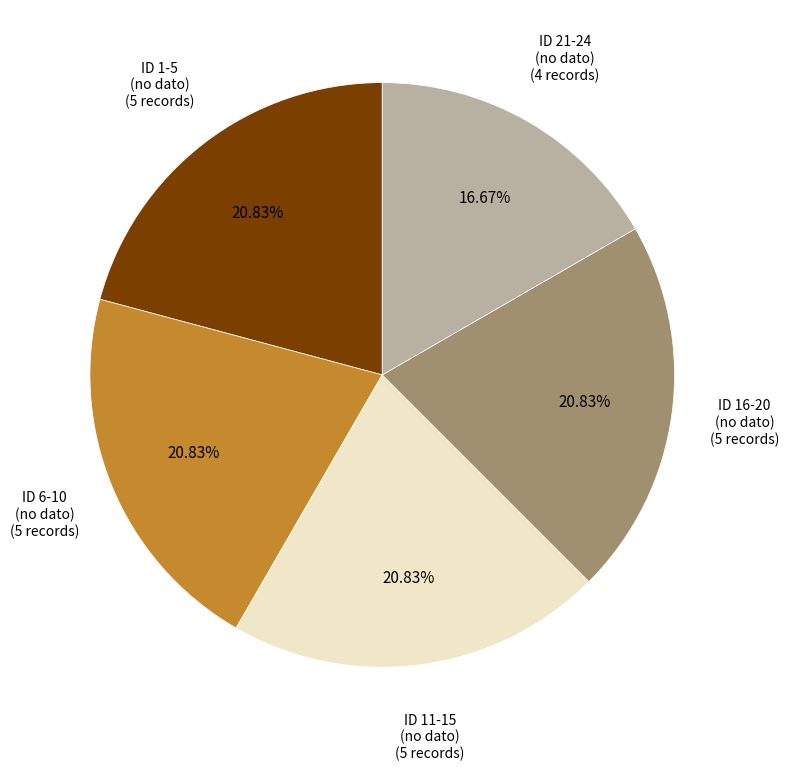

Does any single category account for the majority?

No